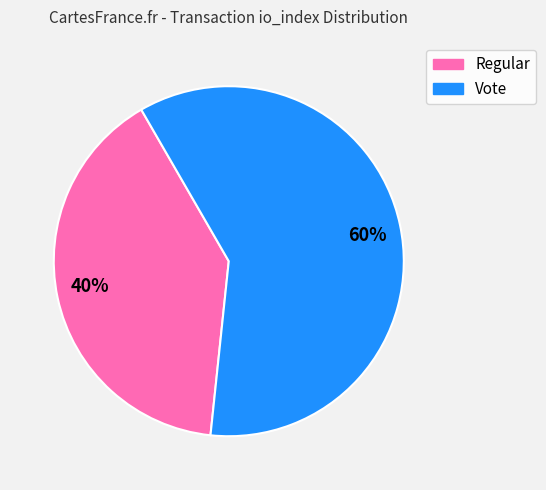

Approximately how many times larger is the value at Vote compared to Regular?

1.5